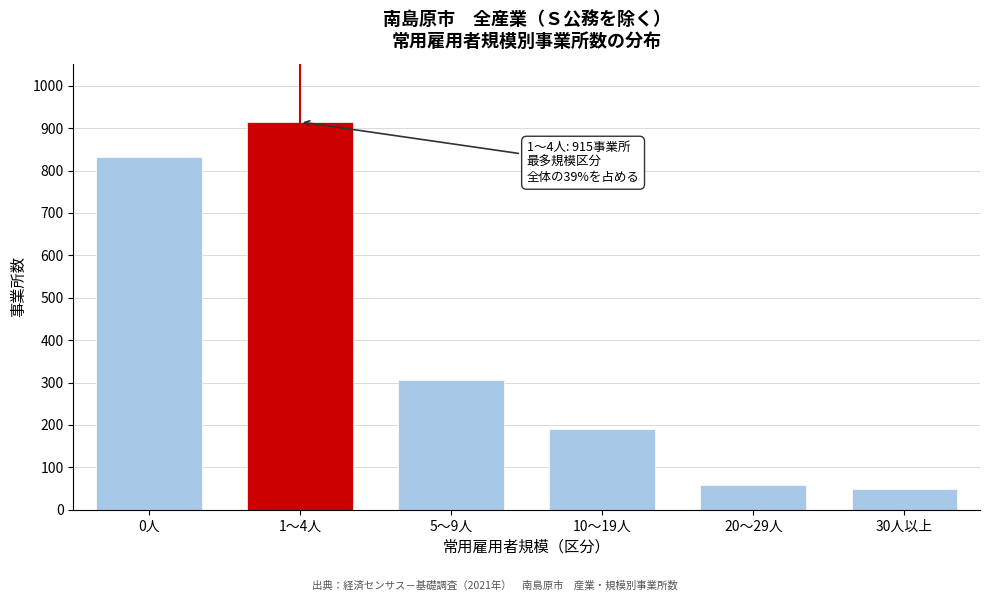

Reading left to right, transcribe all the data shown in this chart.

832	915	306	191	59	49